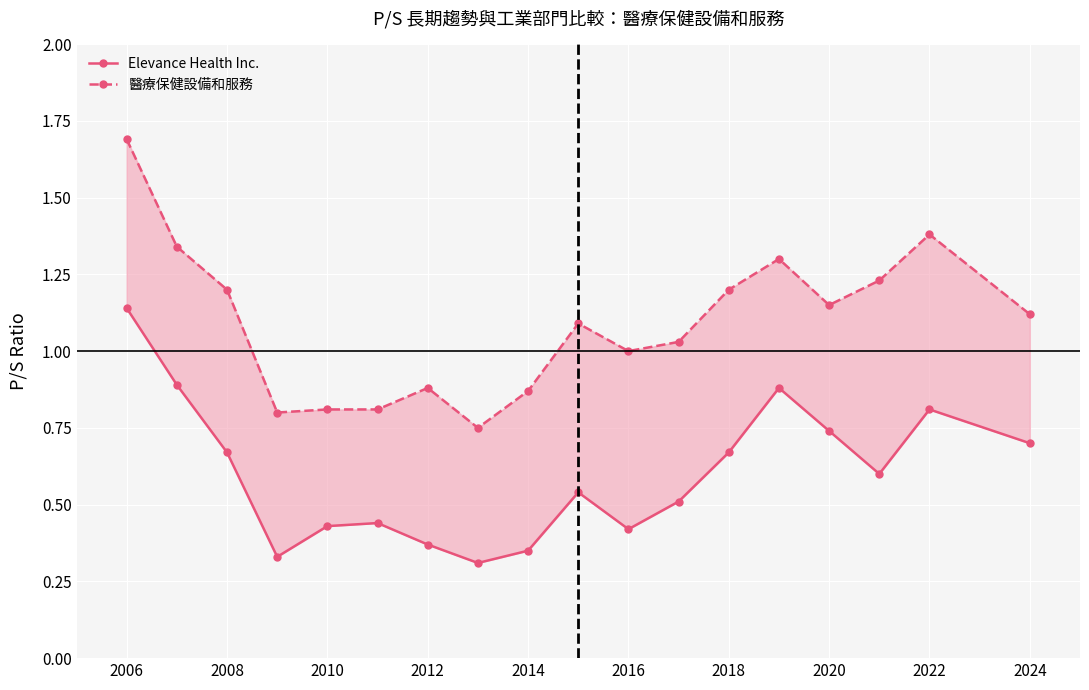

Which series has the widest spread of values?

醫療保健設備和服務